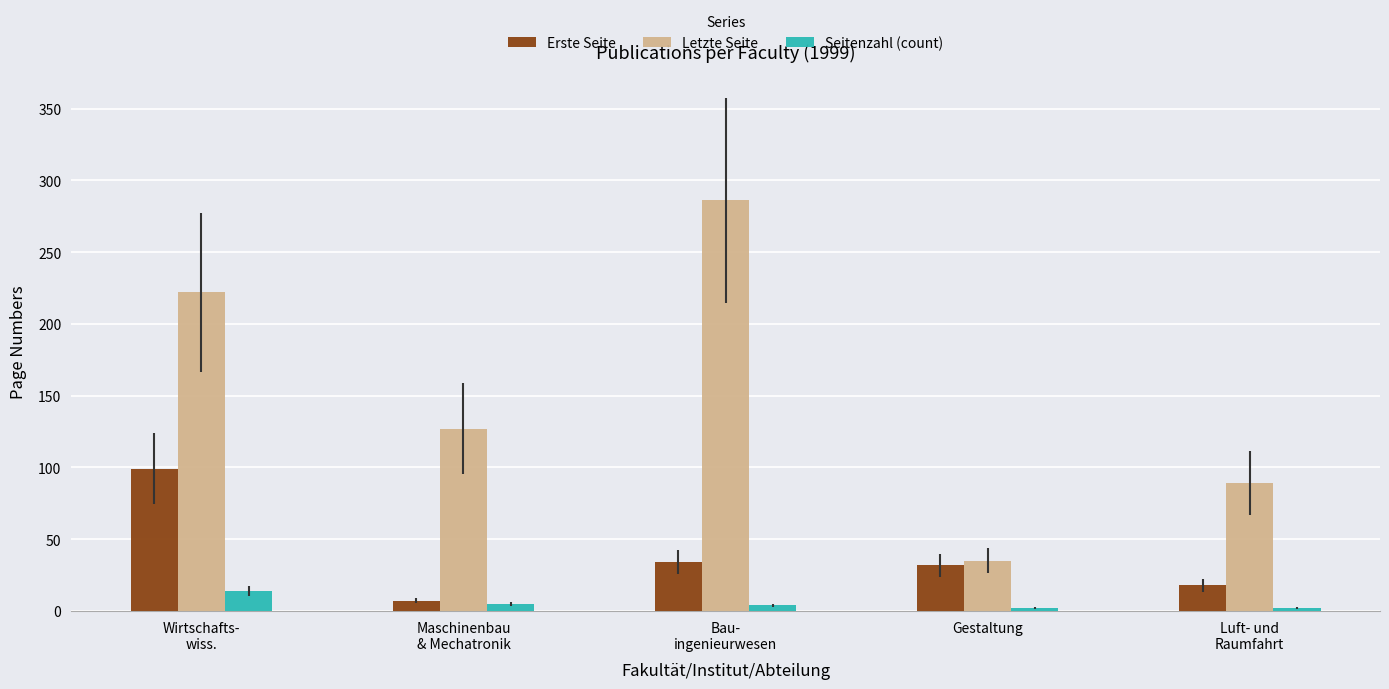

How many bars are there in each group?

3